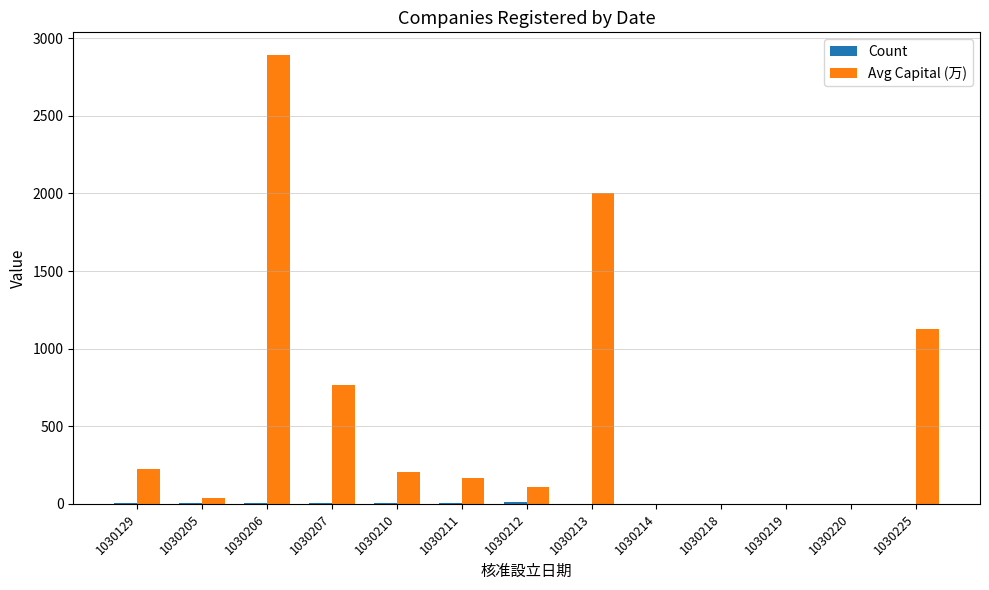

At which category is the sum across all series the highest?

1030206